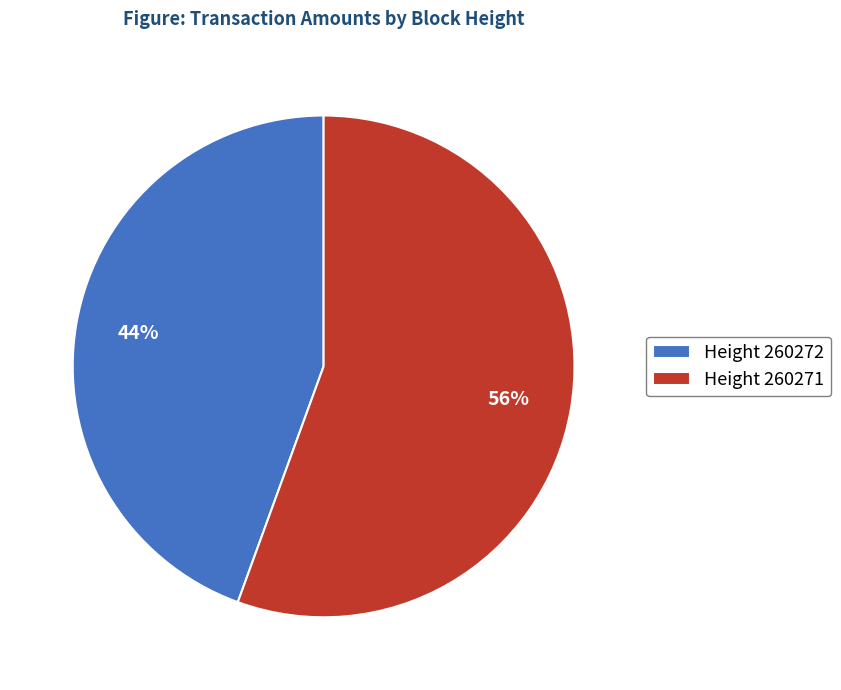

Count the number of slices in the pie.

2